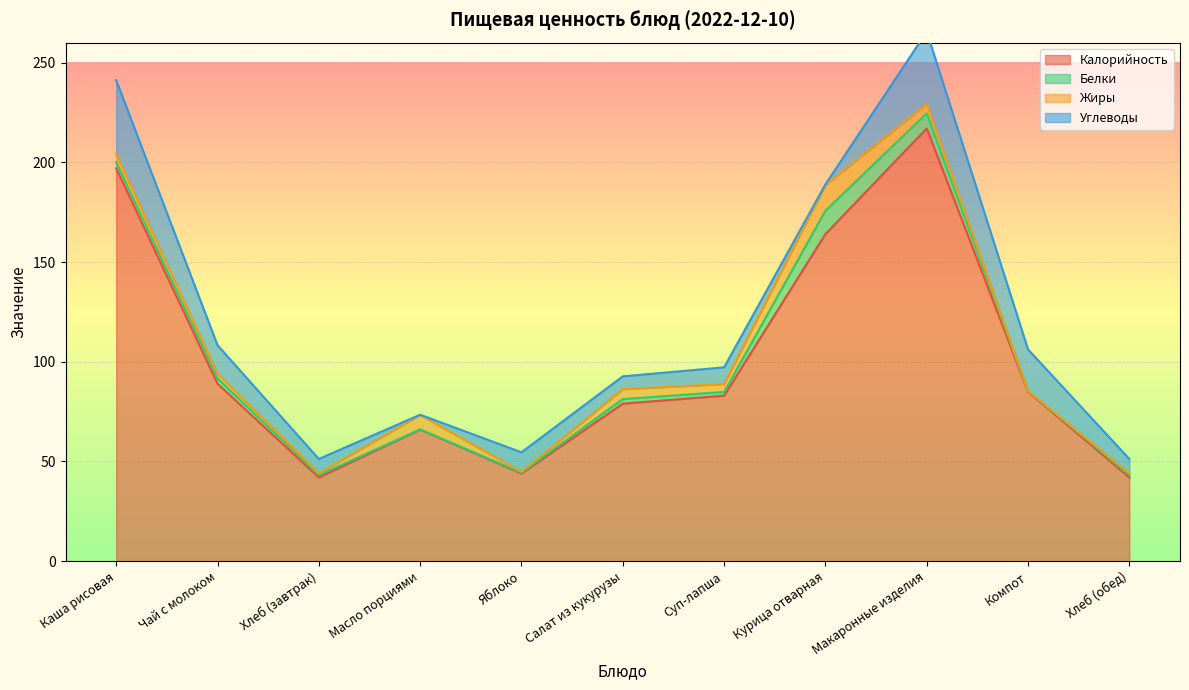

How many data points in Белки are less than 1?

3